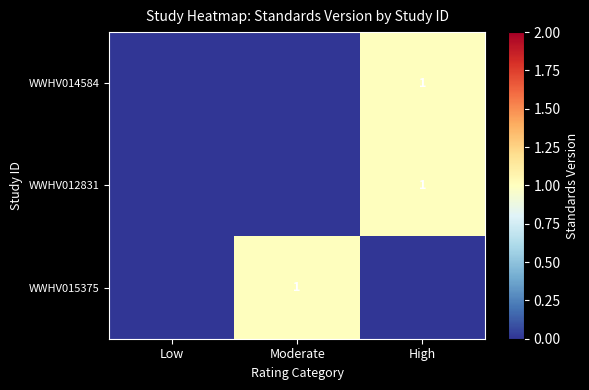

True or false: WWHV014584 has a value of 1 at High.

True